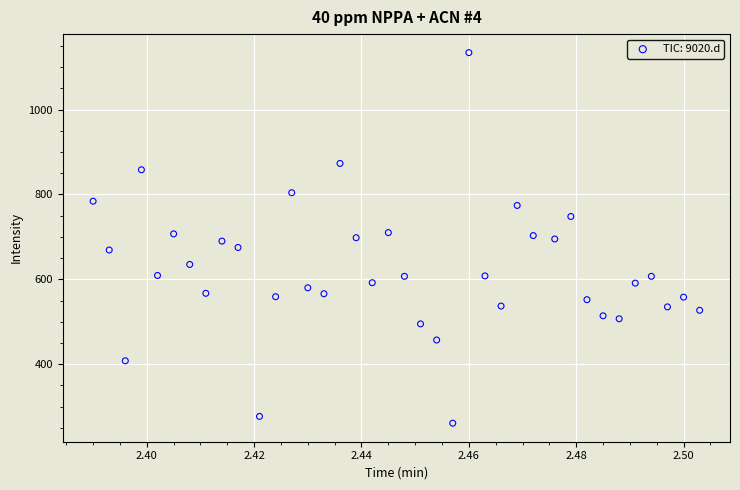

What is the range of Y values (max minus min)?

873